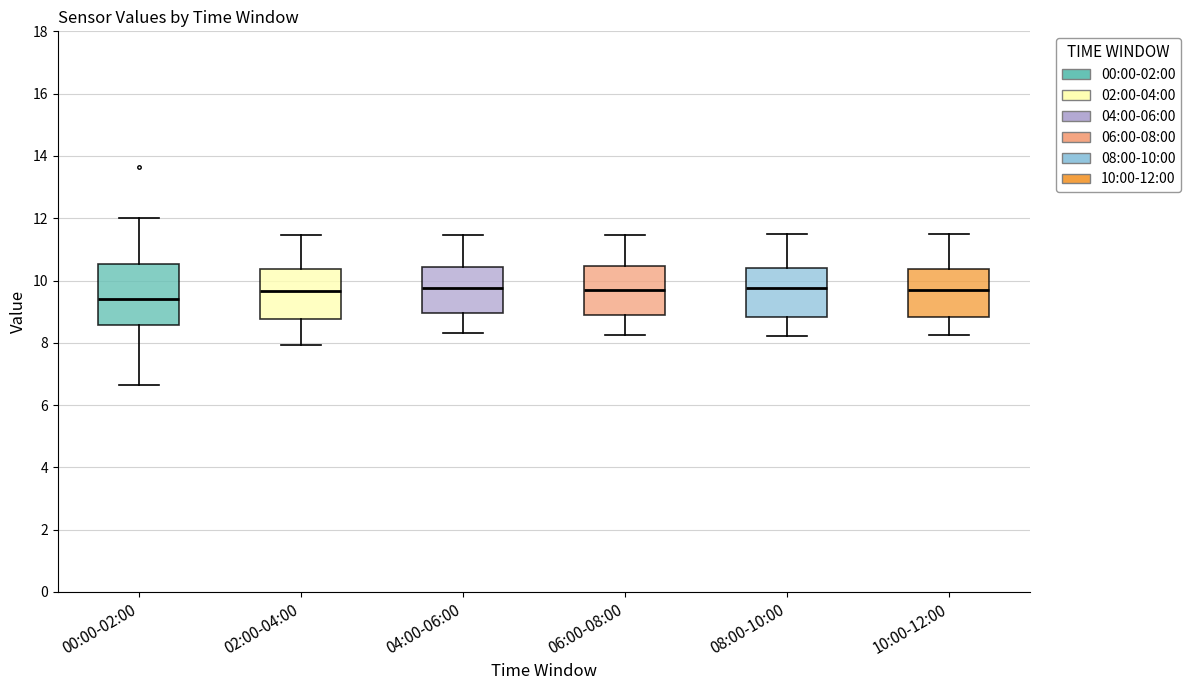

Where is the upper edge of the box for 00:00-02:00 on the y-axis? The values are not printed on the chart, so give them approximately, as read against the axis.

10.6